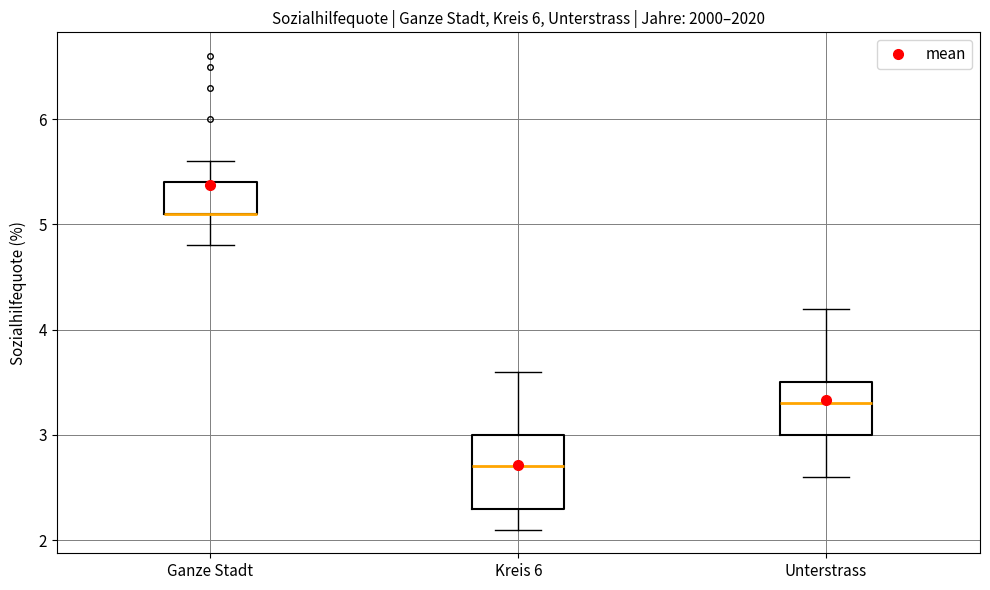

Reading left to right, transcribe this box plot: for each box, give where its median line is, the range the box spans, and where its two whiskers end, as read against the y-axis. The values are not printed on the chart, so give them approximately, as read against the axis.

Ganze Stadt: median 5.1 (drawn on the box's lower edge), box 5.1 to 5.4, whiskers 4.8 to 5.6
Kreis 6: median 2.7, box 2.3 to 3.0, whiskers 2.1 to 3.6
Unterstrass: median 3.3, box 3.0 to 3.5, whiskers 2.6 to 4.2